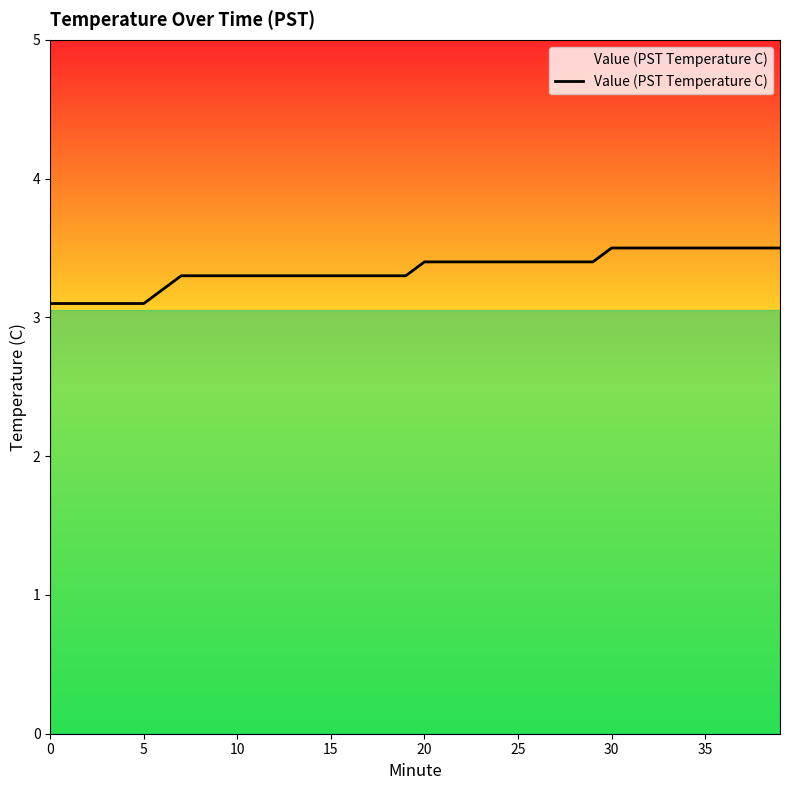

What is the maximum value shown in the chart?

3.5